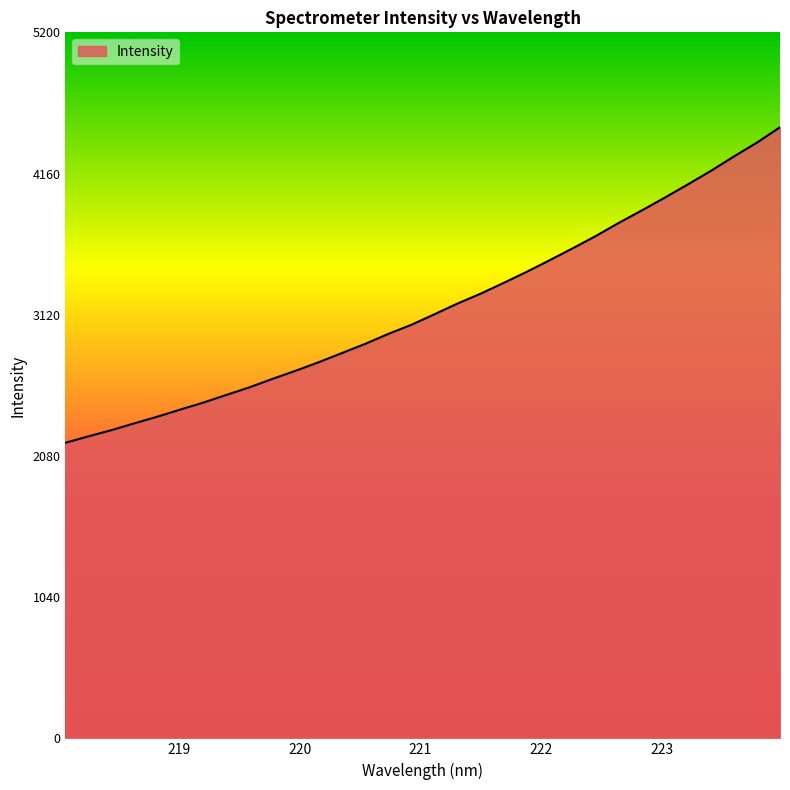

What is the smallest value displayed?

2177.1